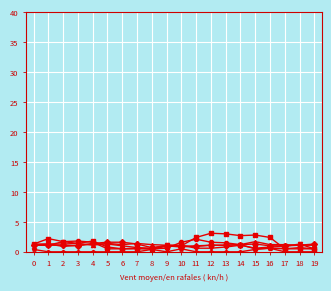

What is the difference between the highest and lowest values at 4?

1.8